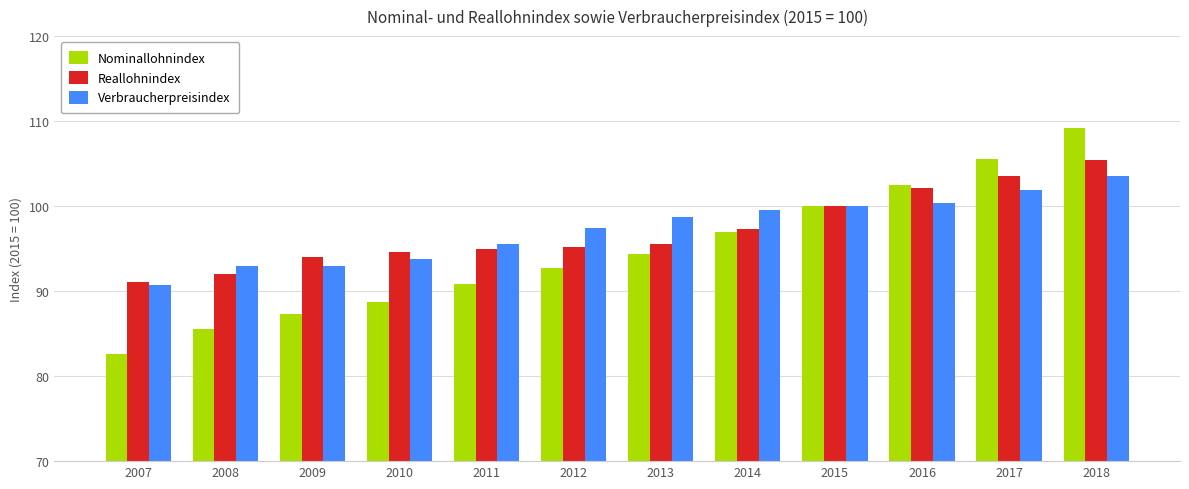

What value does the Nominallohnindex series have at 2016?

102.5